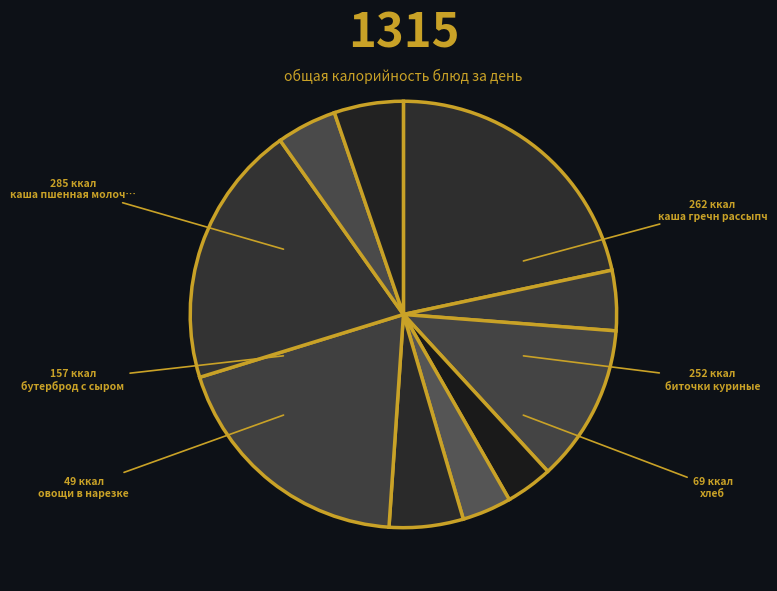

Count the number of slices in the pie.

10